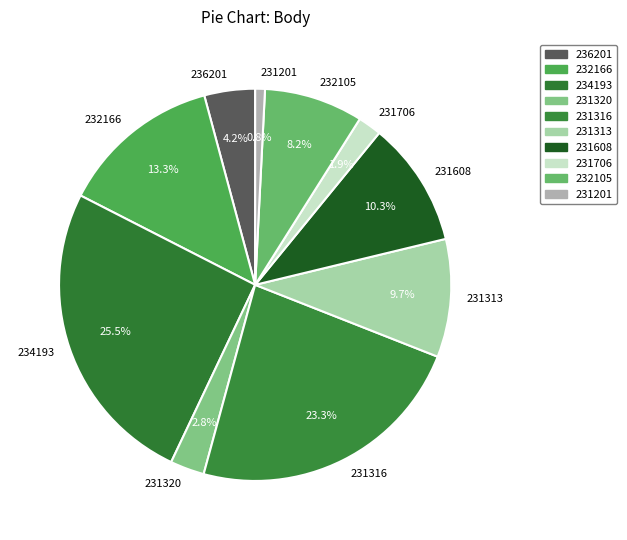

Rank the categories by value from highest to lowest.

234193, 231316, 232166, 231608, 231313, 232105, 236201, 231320, 231706, 231201